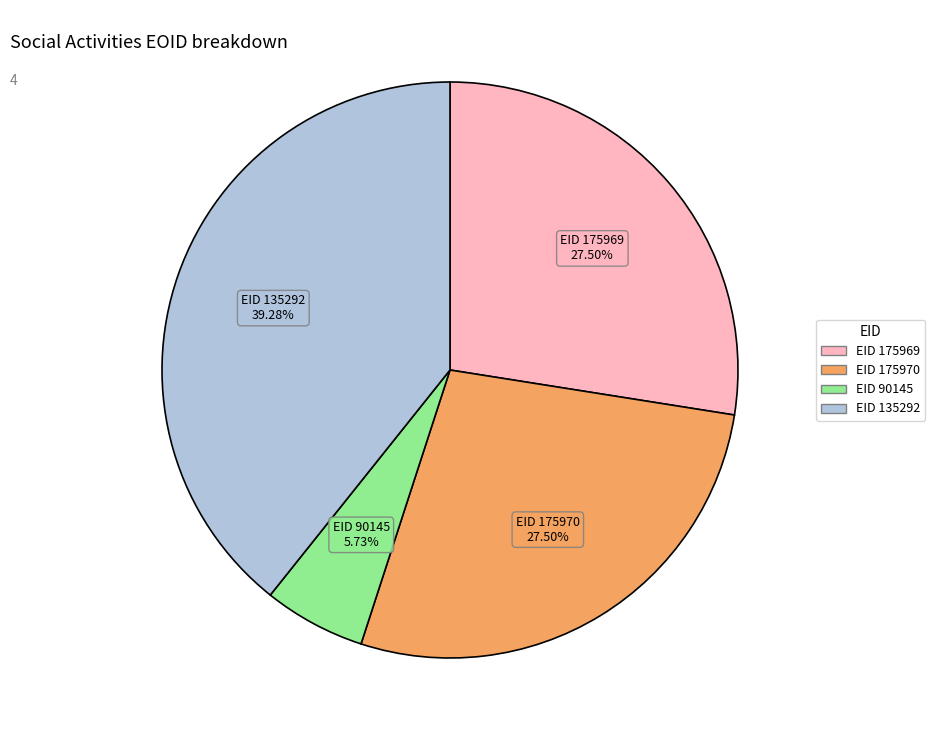

Is there any slice that represents more than half of the pie?

No